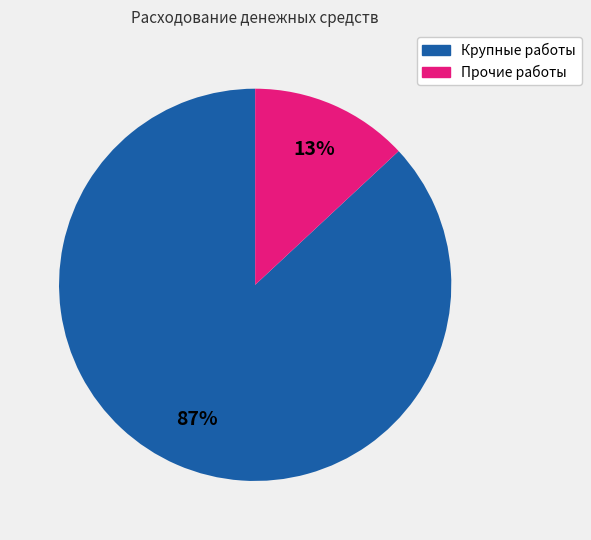

Is there any slice that represents more than half of the pie?

Yes